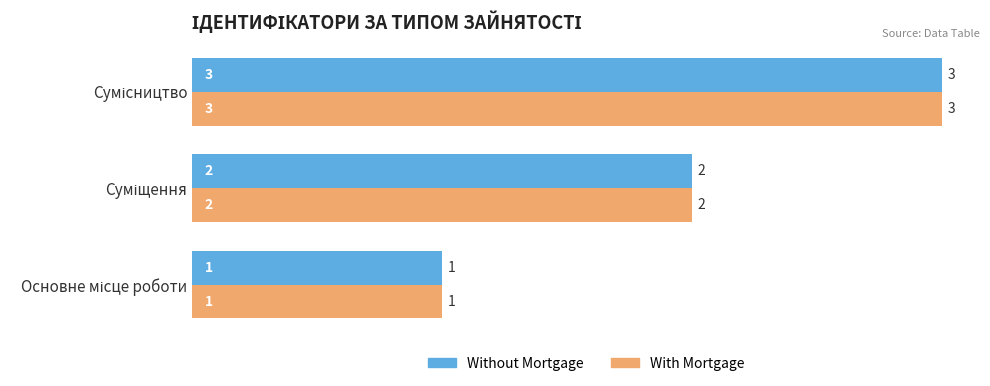

What is the highest value of the Without Mortgage series?

3